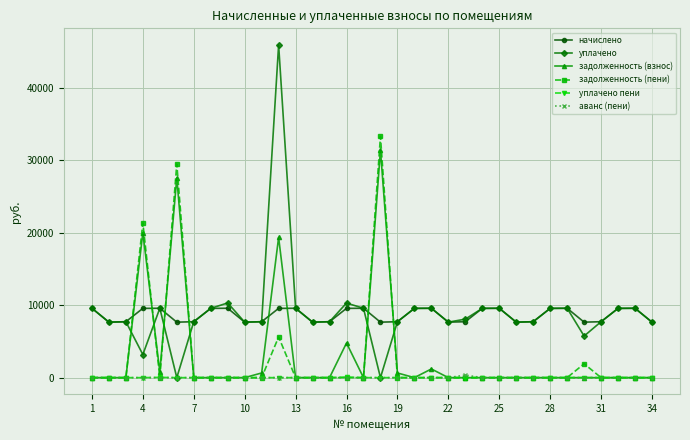

Which series has the widest spread of values?

уплачено